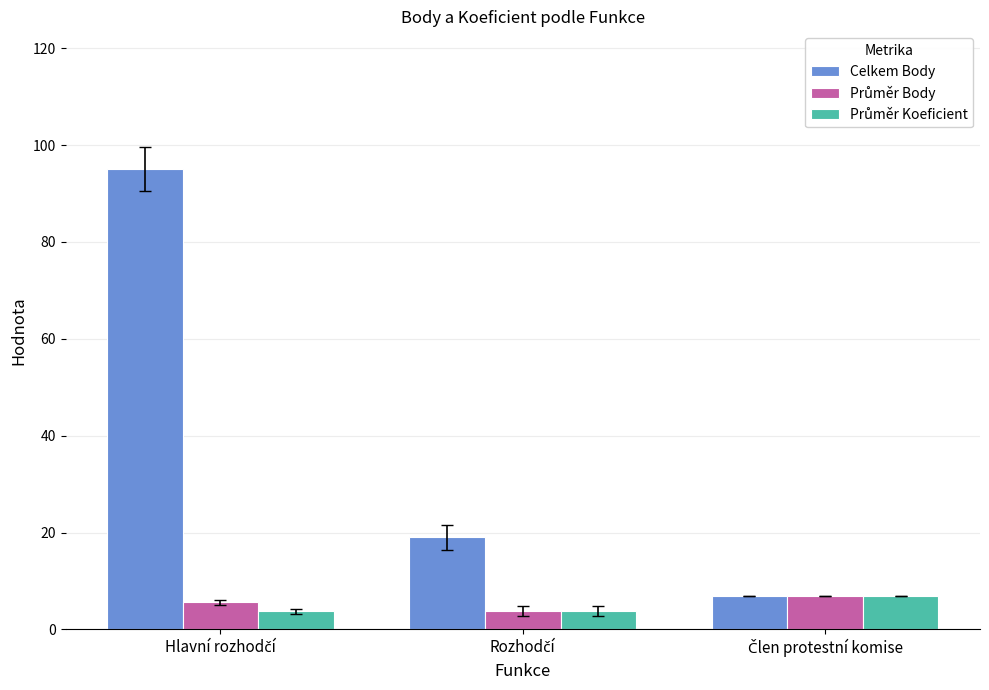

What is the greatest value displayed?

95.0